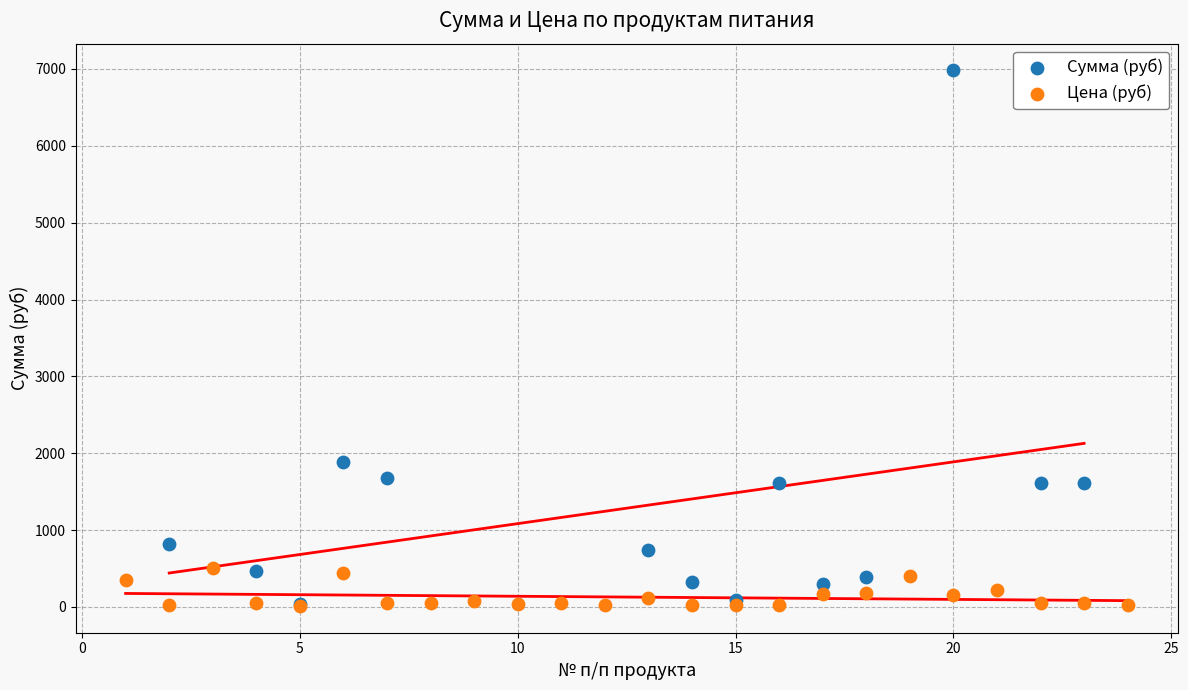

Which series reaches the maximum Y coordinate?

Сумма (руб)